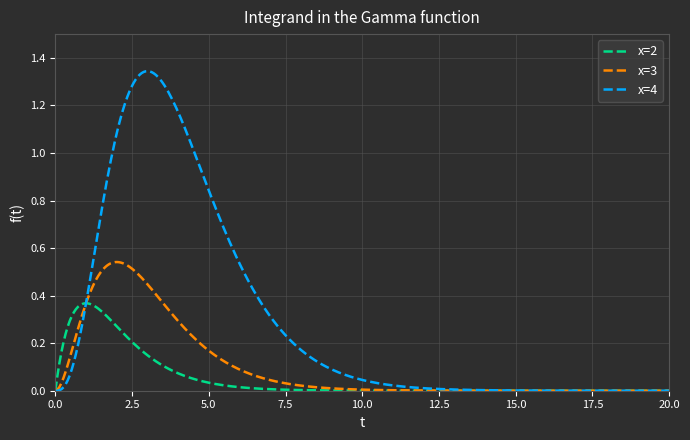

How many distinct data groups are displayed?

3